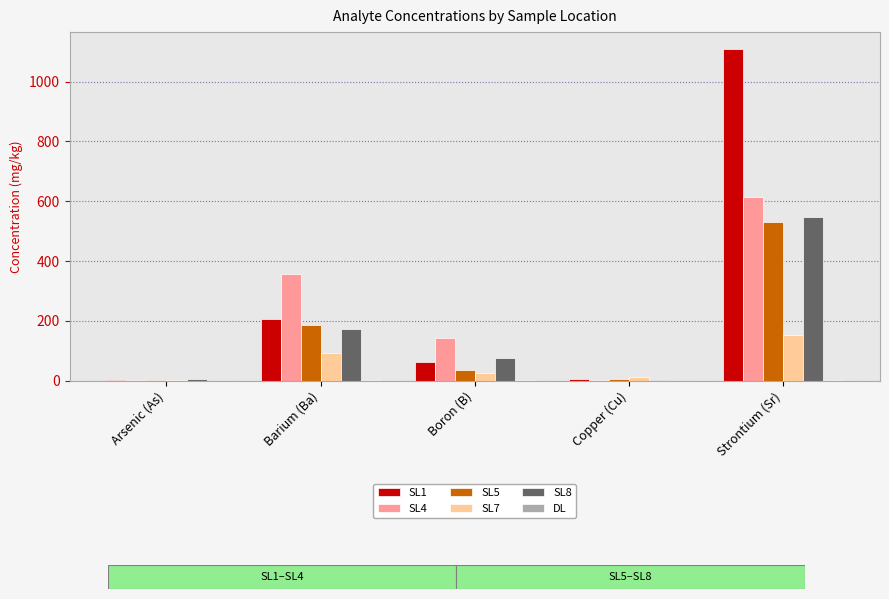

At which category is the sum across all series the highest?

Strontium (Sr)